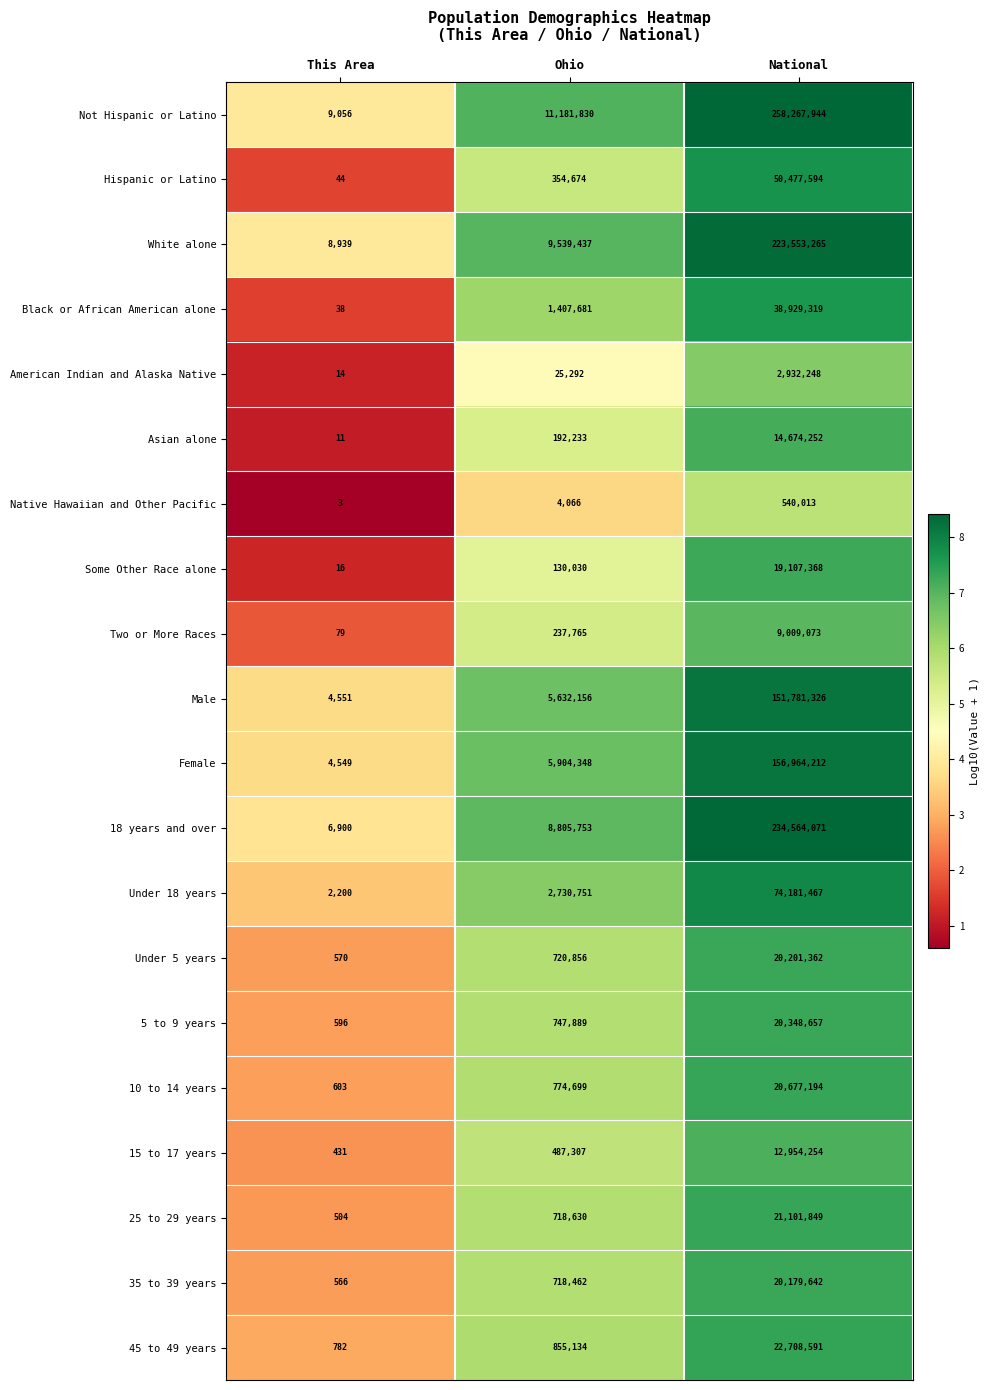

Which series has the largest range (max minus min)?

Not Hispanic or Latino